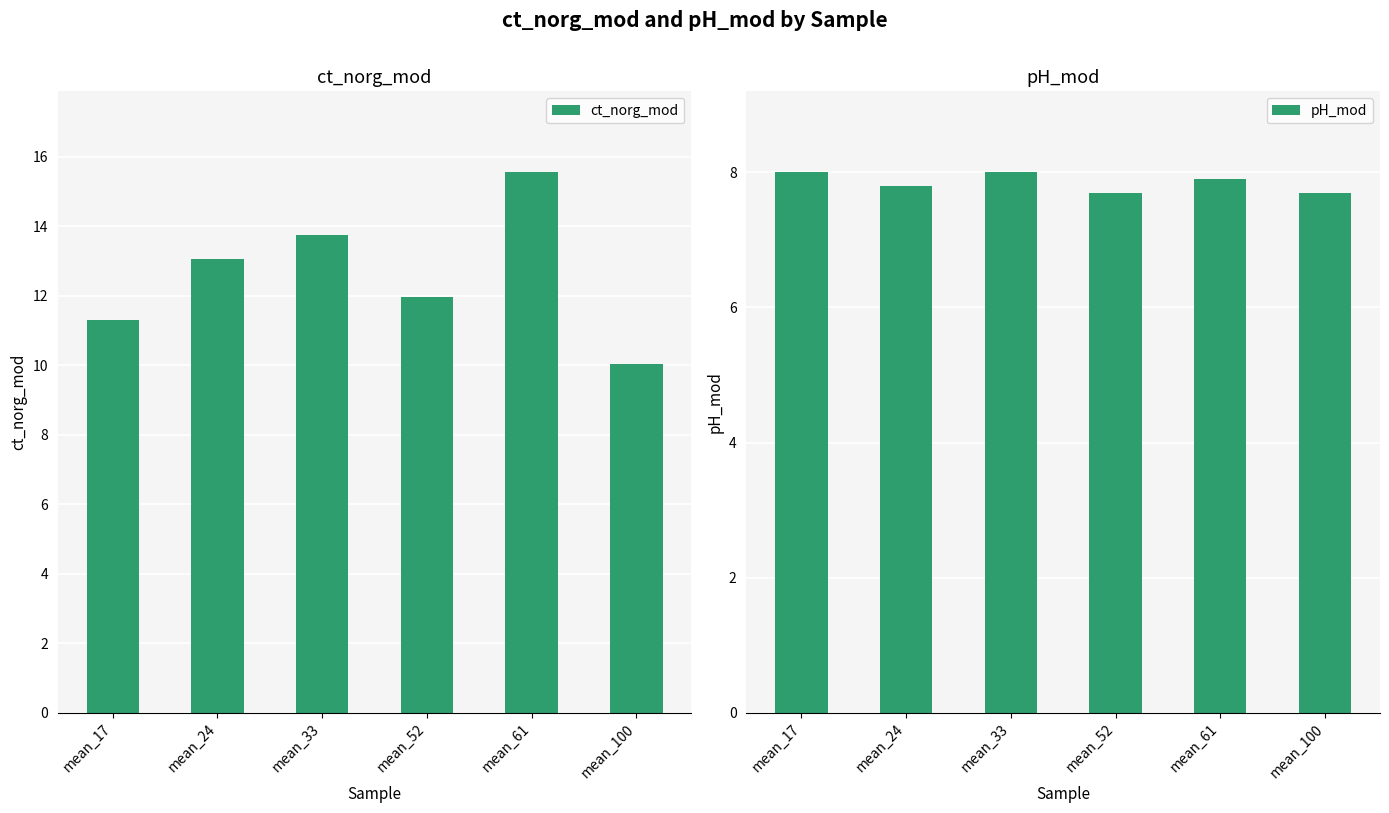

What is the difference between the pH_mod values at mean_61 and mean_100?

0.2